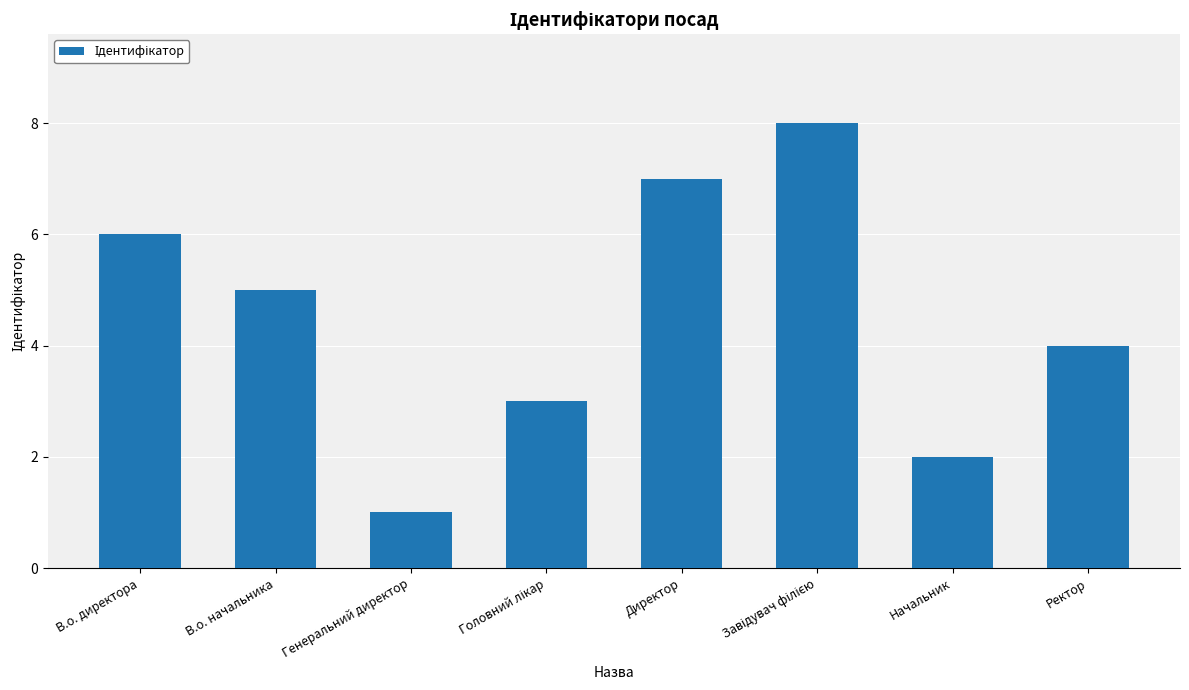

What is the label of the 3rd bar from the left?

Генеральний директор